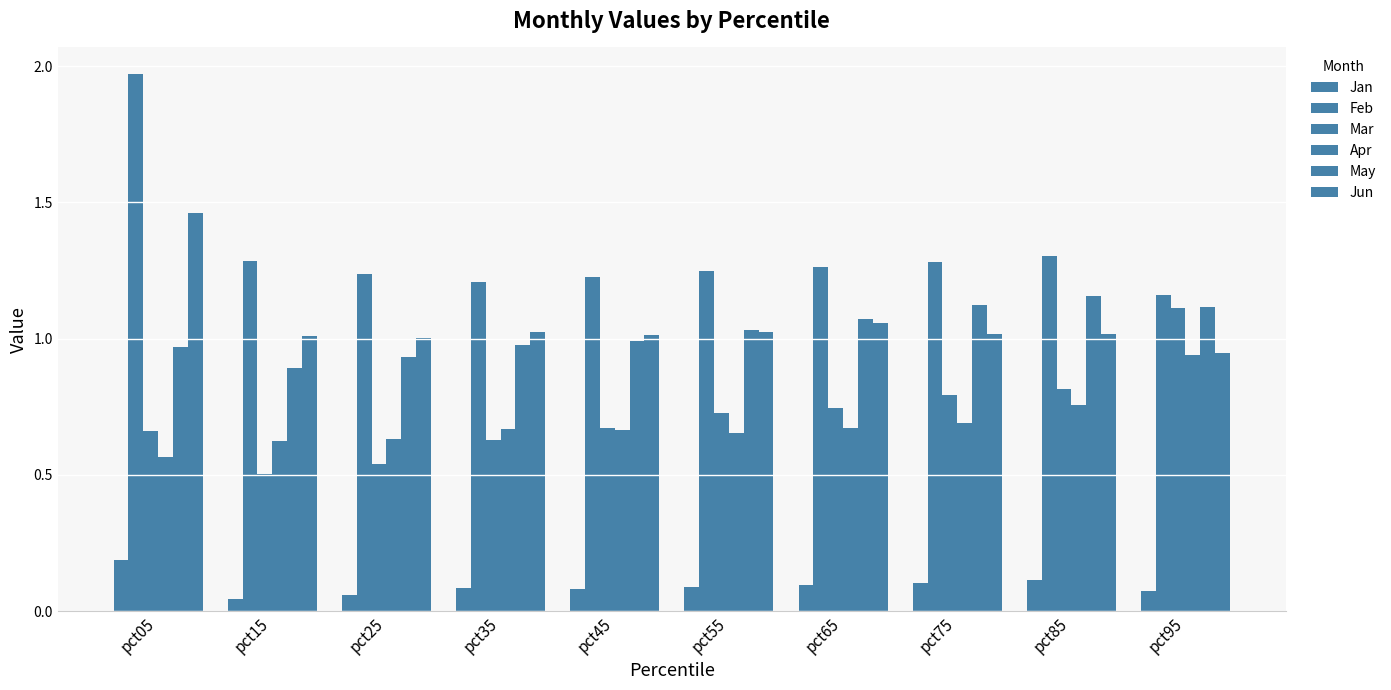

How many bars are there in total?

60